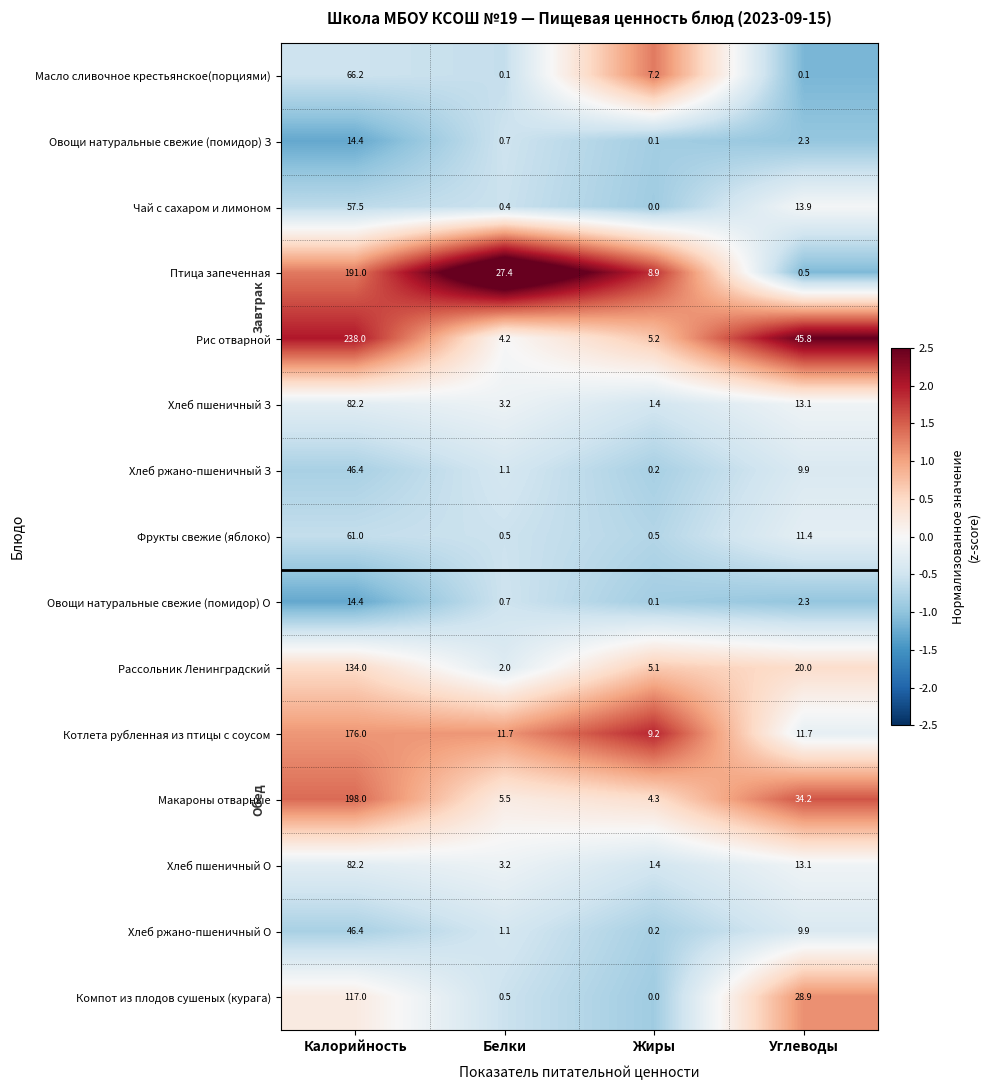

Which series has the largest total across all categories?

Рис отварной